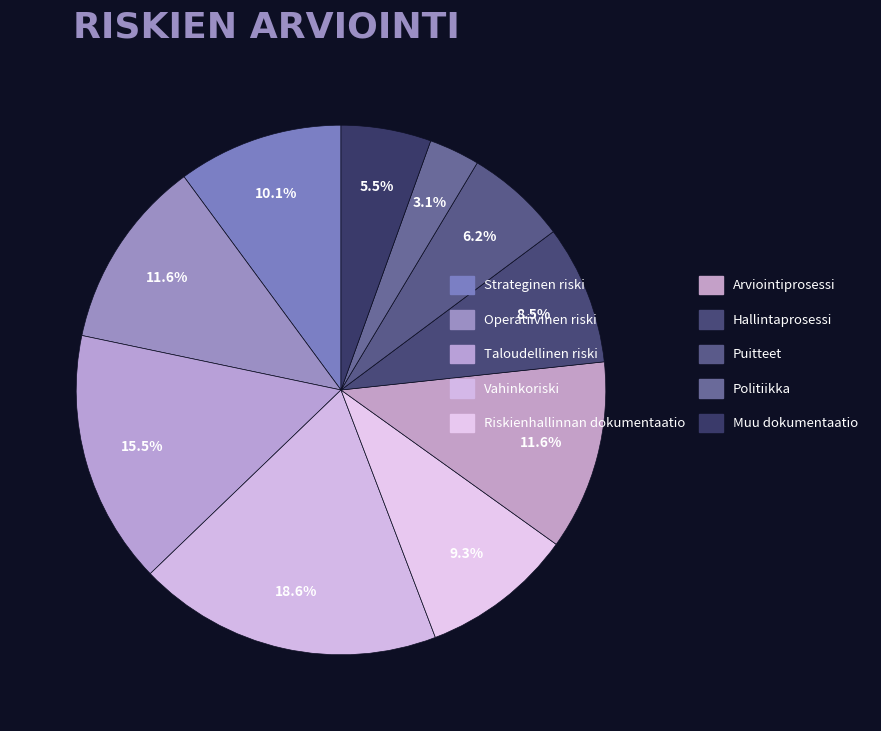

To the nearest percent, what is the combined percentage of Politiikka and Puitteet?

9%